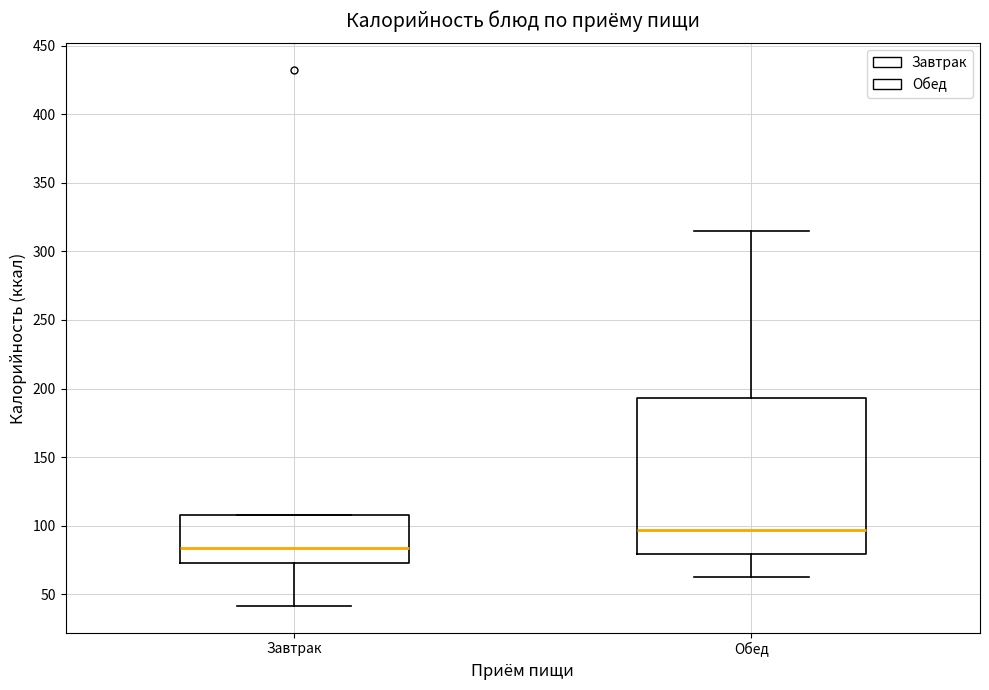

Where is the upper edge of the box for Завтрак on the y-axis? The values are not printed on the chart, so give them approximately, as read against the axis.

110